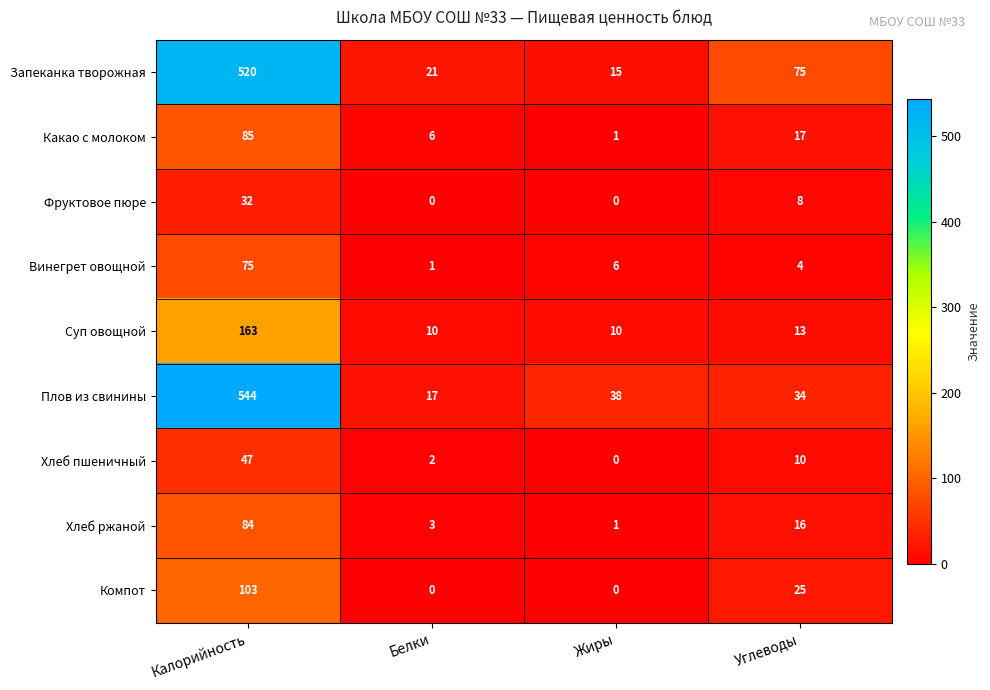

What value does the Плов из свинины series have at Углеводы, to the nearest 50?

50